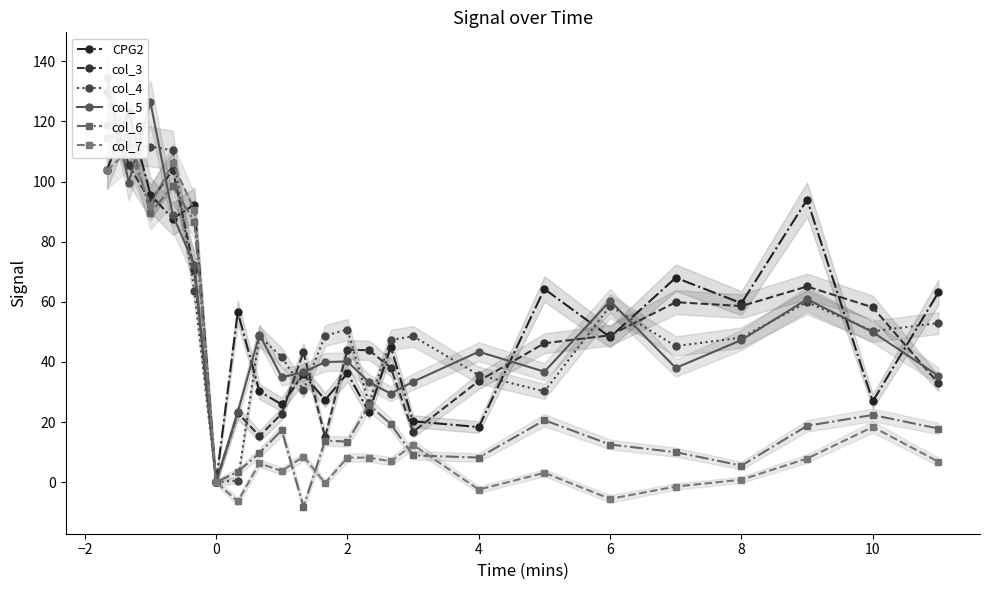

How many values in the CPG2 series exceed 48?

12